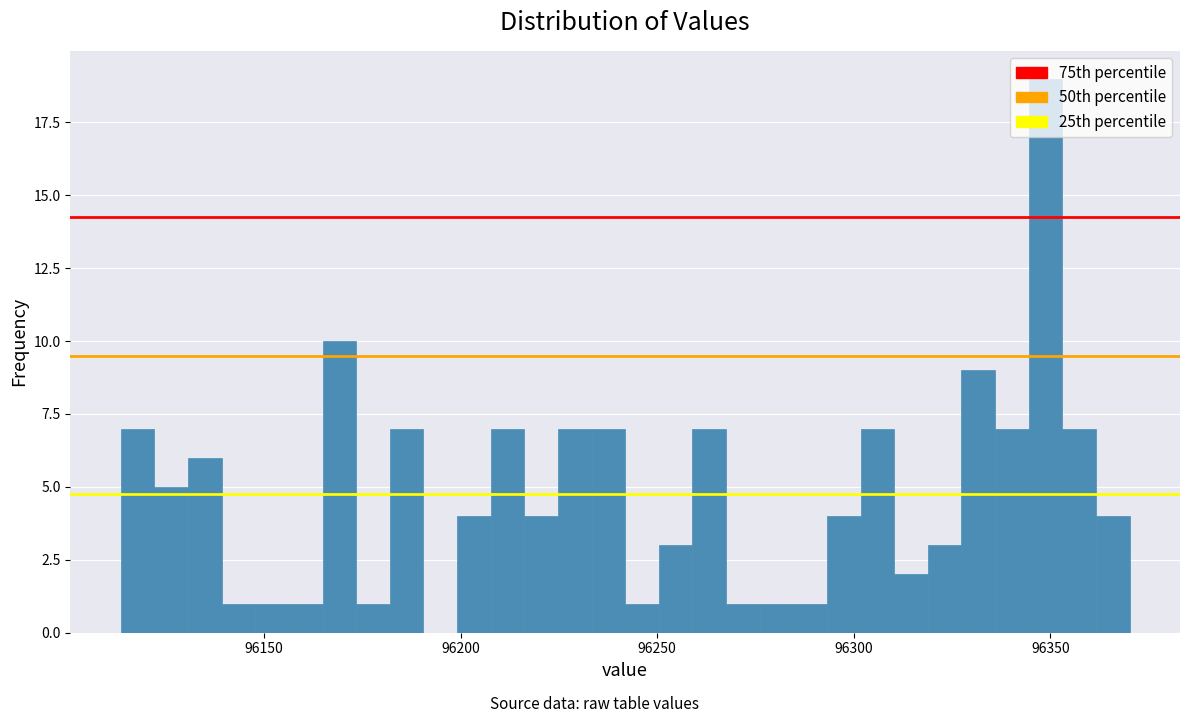

Around what value on the x-axis is the tallest bar? Give the approximate position of its centre, as read against the axis.

96350